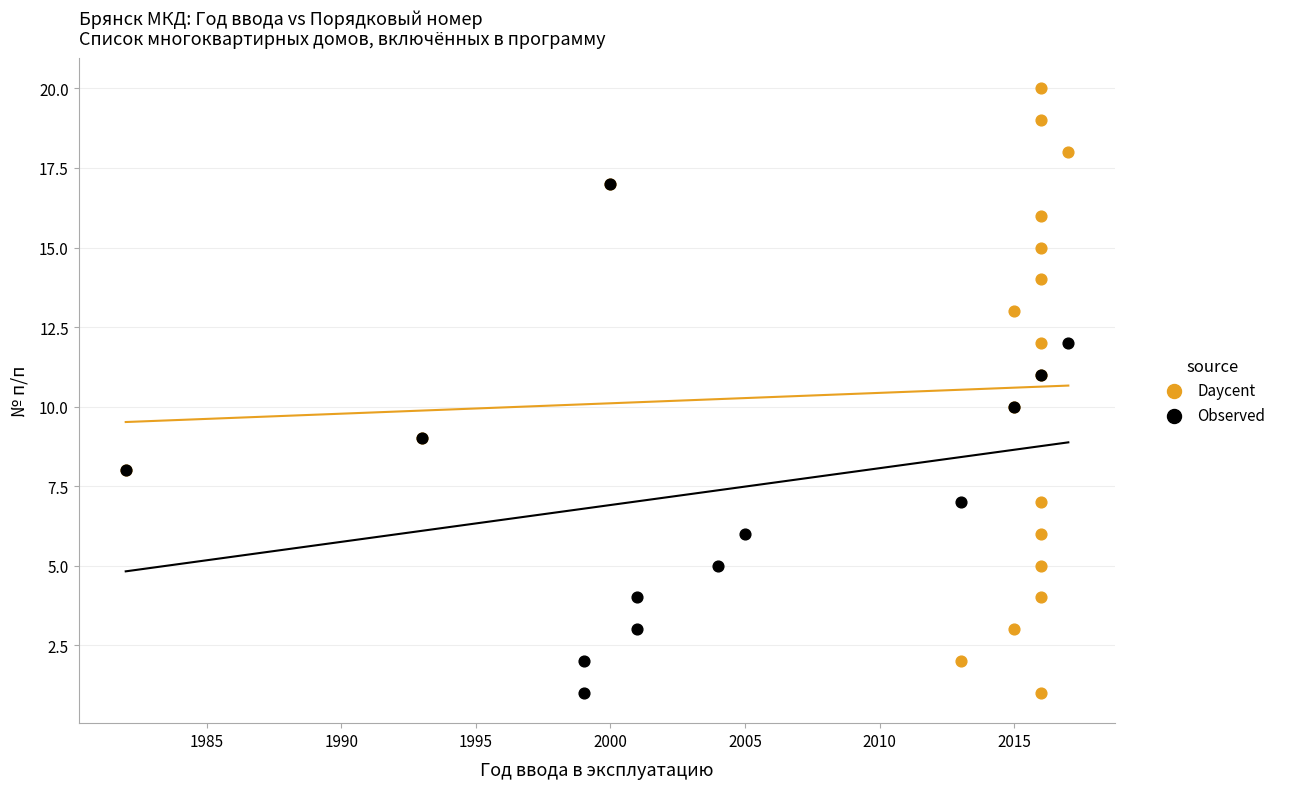

Which series reaches the maximum Y coordinate?

Daycent